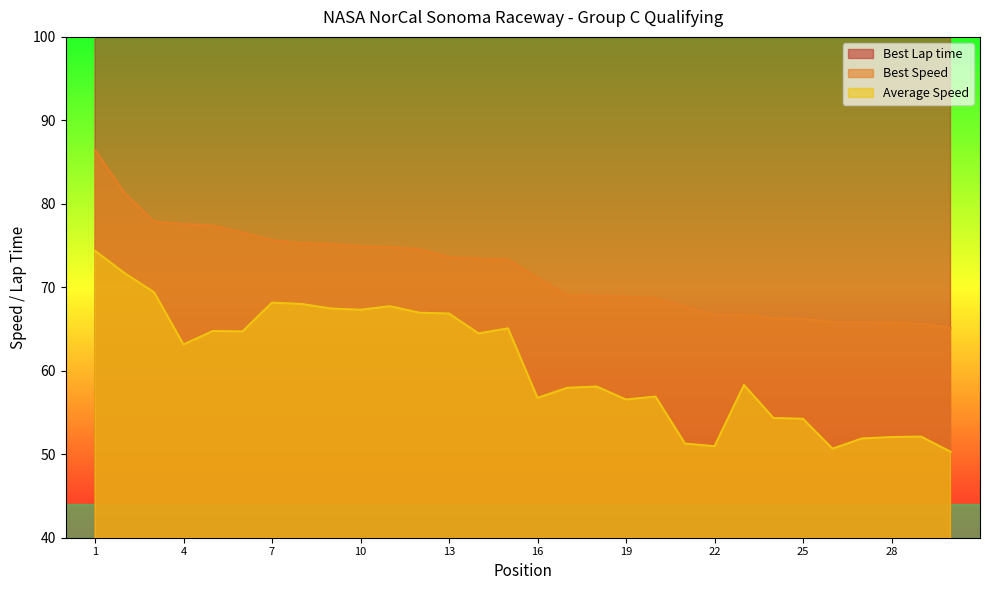

Reading left to right, extract all data points from this chart.

Best Lap time: 1=105.0	2=111.6	3=116.5	4=117.0	5=117.2	6=118.5	7=119.9	8=120.5	9=120.7	10=121.1	11=121.3	12=121.7	13=123.3	14=123.5	15=123.8	16=127.5	17=131.4	18=131.5	19=131.7	20=132.1	21=134.0	22=136.0	23=136.0	24=136.9	25=137.0	26=137.8	27=137.8	28=138.0	29=138.2	30=139.3
Best Speed: 1=86.4	2=81.3	3=77.9	4=77.6	5=77.4	6=76.6	7=75.7	8=75.3	9=75.2	10=74.9	11=74.8	12=74.6	13=73.6	14=73.4	15=73.3	16=71.2	17=69.0	18=69.0	19=68.9	20=68.7	21=67.7	22=66.7	23=66.7	24=66.3	25=66.2	26=65.8	27=65.8	28=65.7	29=65.6	30=65.1
Average Speed: 1=74.4	2=71.7	3=69.4	4=63.2	5=64.8	6=64.7	7=68.2	8=68.0	9=67.5	10=67.3	11=67.7	12=67.0	13=66.9	14=64.5	15=65.1	16=56.8	17=58.0	18=58.1	19=56.6	20=56.9	21=51.3	22=51.0	23=58.3	24=54.3	25=54.3	26=50.7	27=51.9	28=52.1	29=52.1	30=50.3